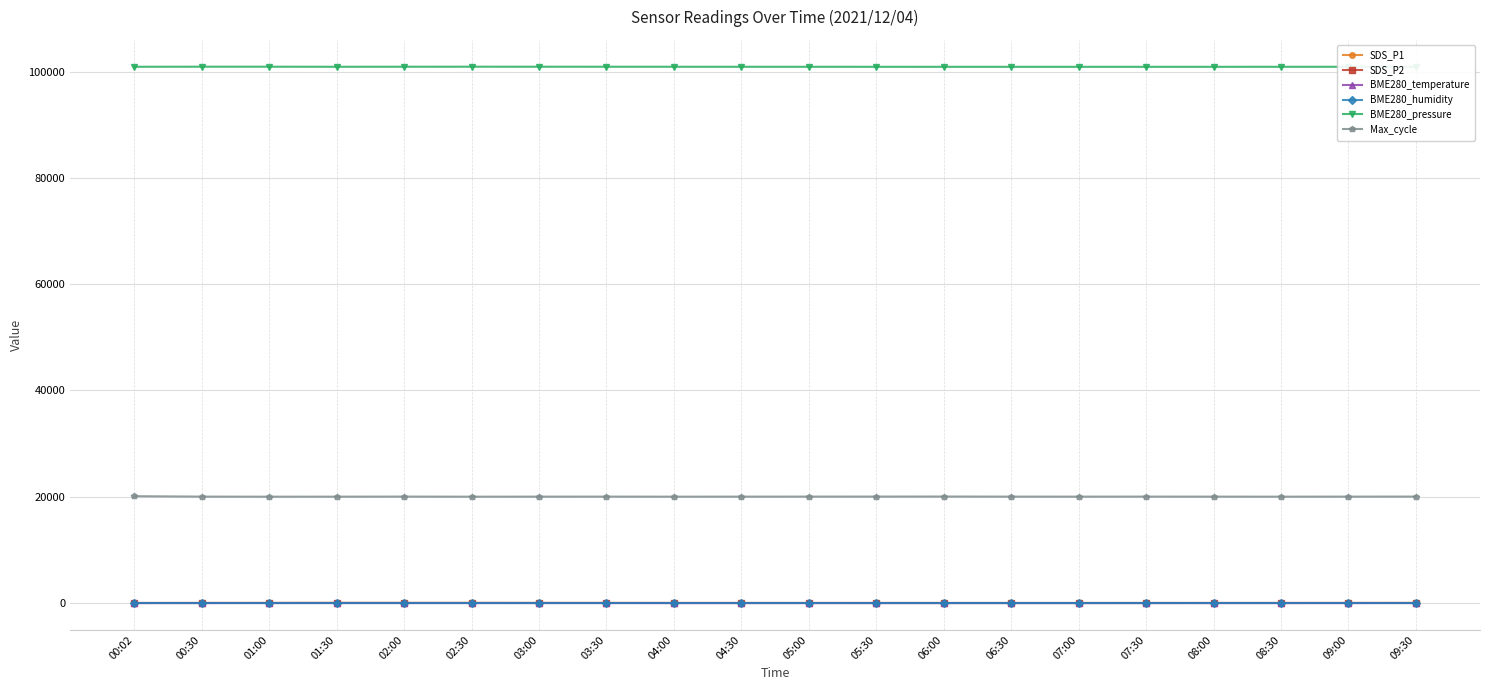

What is the approximate value of Max_cycle at 08:00?

20028.0